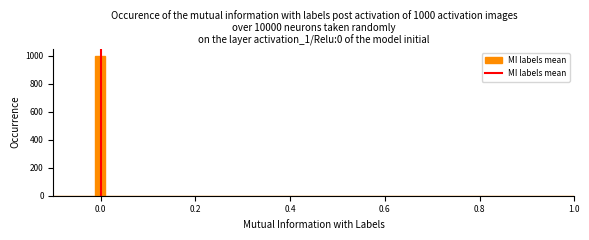

Read against the x-axis, roughly where is the centre of the tallest bar?

0.00